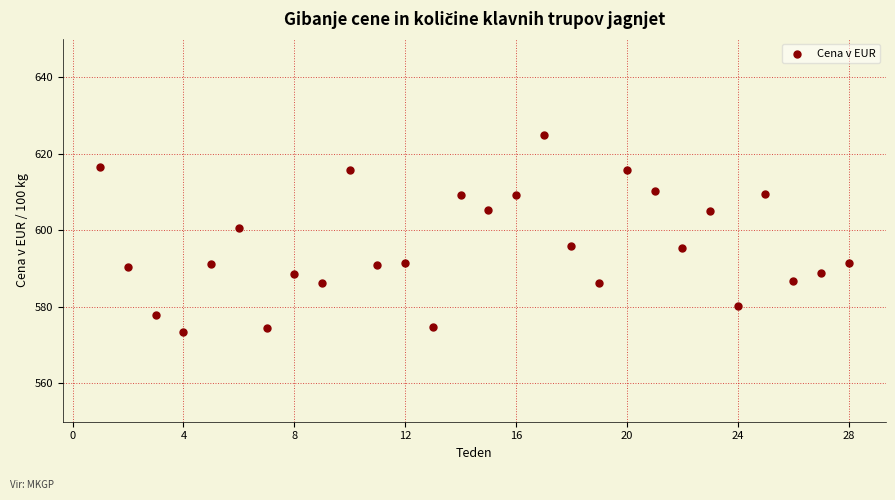

What is the range of Y values (max minus min)?

51.4